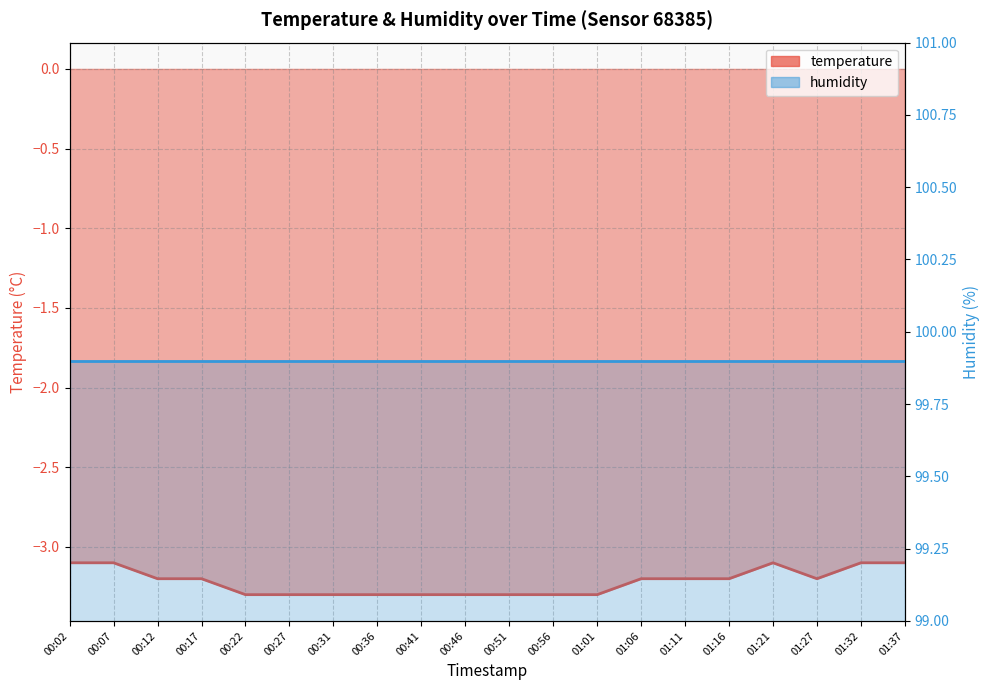

Rank the categories by value from highest to lowest.

00:02, 00:07, 01:21, 01:32, 01:37, 00:12, 00:17, 01:06, 01:11, 01:16, 01:27, 00:22, 00:27, 00:31, 00:36, 00:41, 00:46, 00:51, 00:56, 01:01